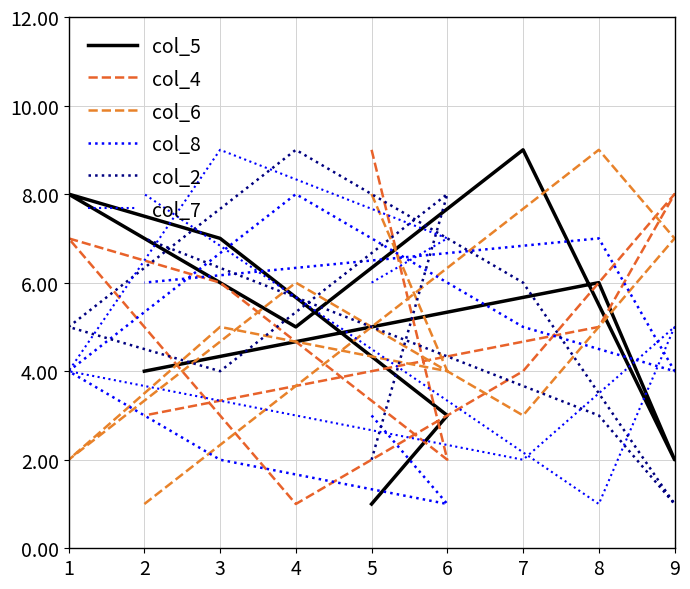

Which category has the lowest value in the col_4 series?

4